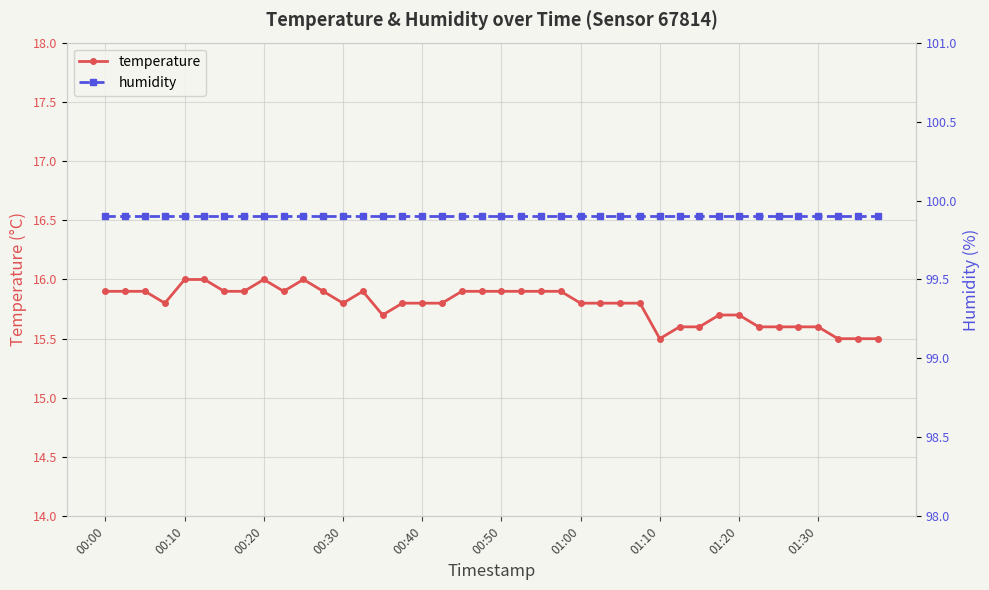

How many temperature values are between 15 and 16?

40